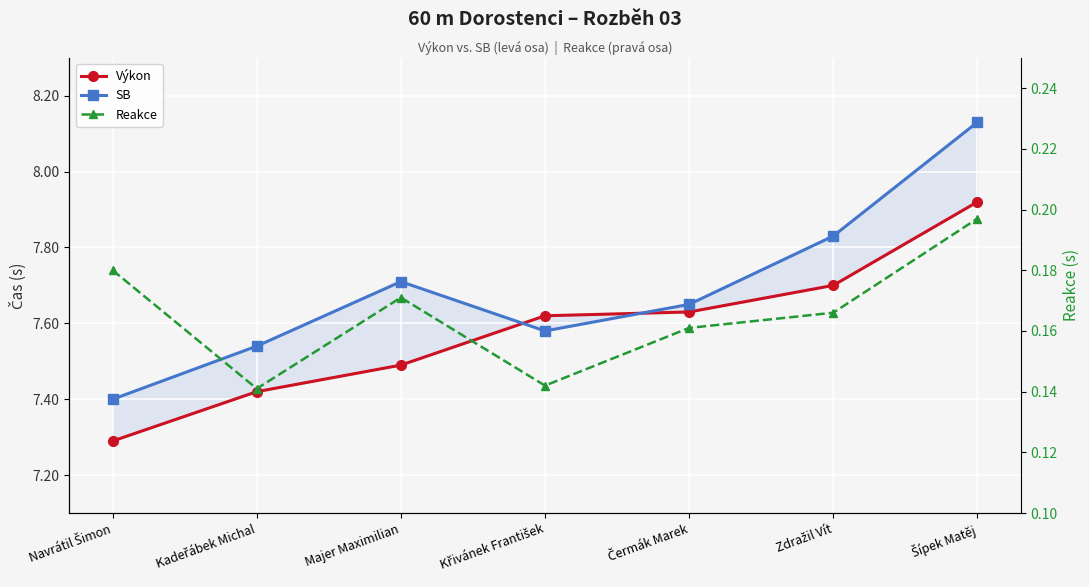

Is it true that Výkon equals 7.5 at Majer Maximilian?

True